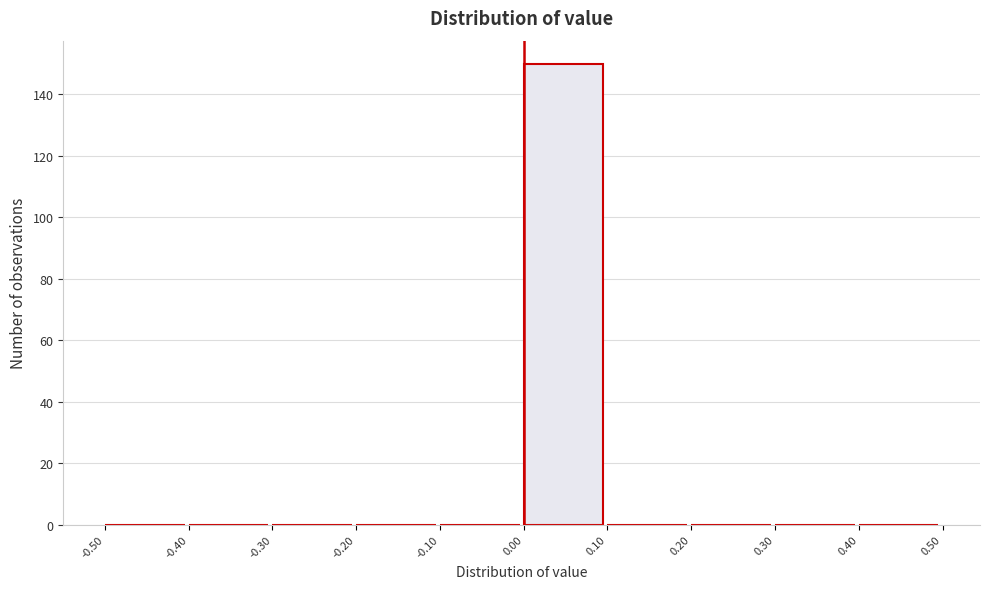

Reading left to right, list every bar in this chart as the range it spans on the x-axis followed by its height. The values are not printed on the chart, so give them approximately, as read against the axis.

-0.50 to -0.40: 0
-0.40 to -0.30: 0
-0.30 to -0.20: 0
-0.20 to -0.10: 0
-0.10 to 0.00: 0
0.00 to 0.10: 150
0.10 to 0.20: 0
0.20 to 0.30: 0
0.30 to 0.40: 0
0.40 to 0.50: 0